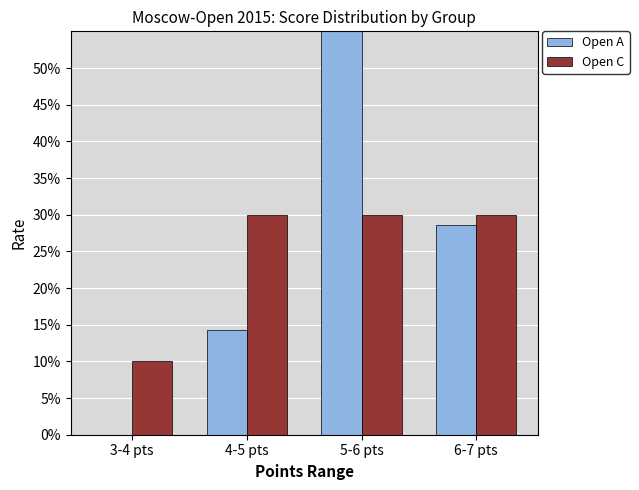

Count the number of data series in this chart.

2